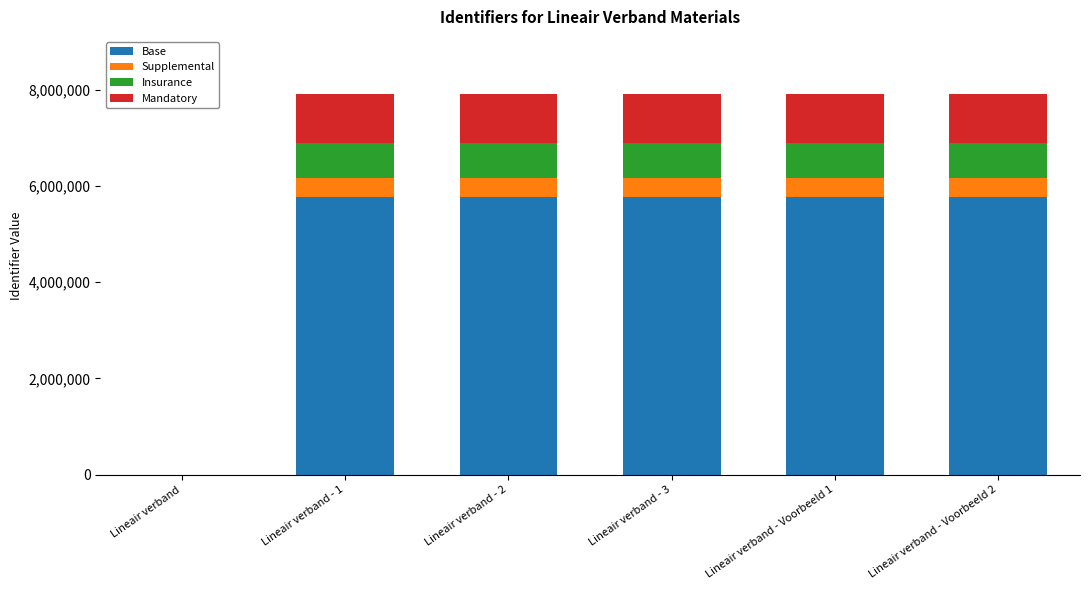

What is the sum of the Base values at Lineair verband - Voorbeeld 1 and Lineair verband - Voorbeeld 2?

11551044.0